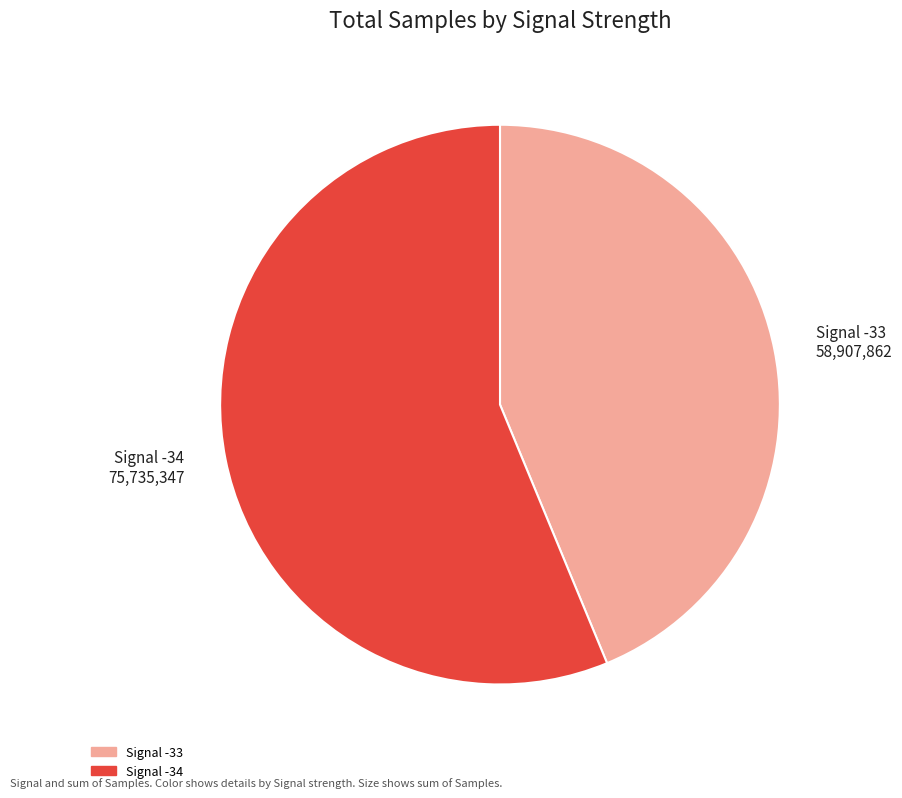

Is the sum of Signal -34 75,735,347 and Signal -33 58,907,862 greater than half?

Yes